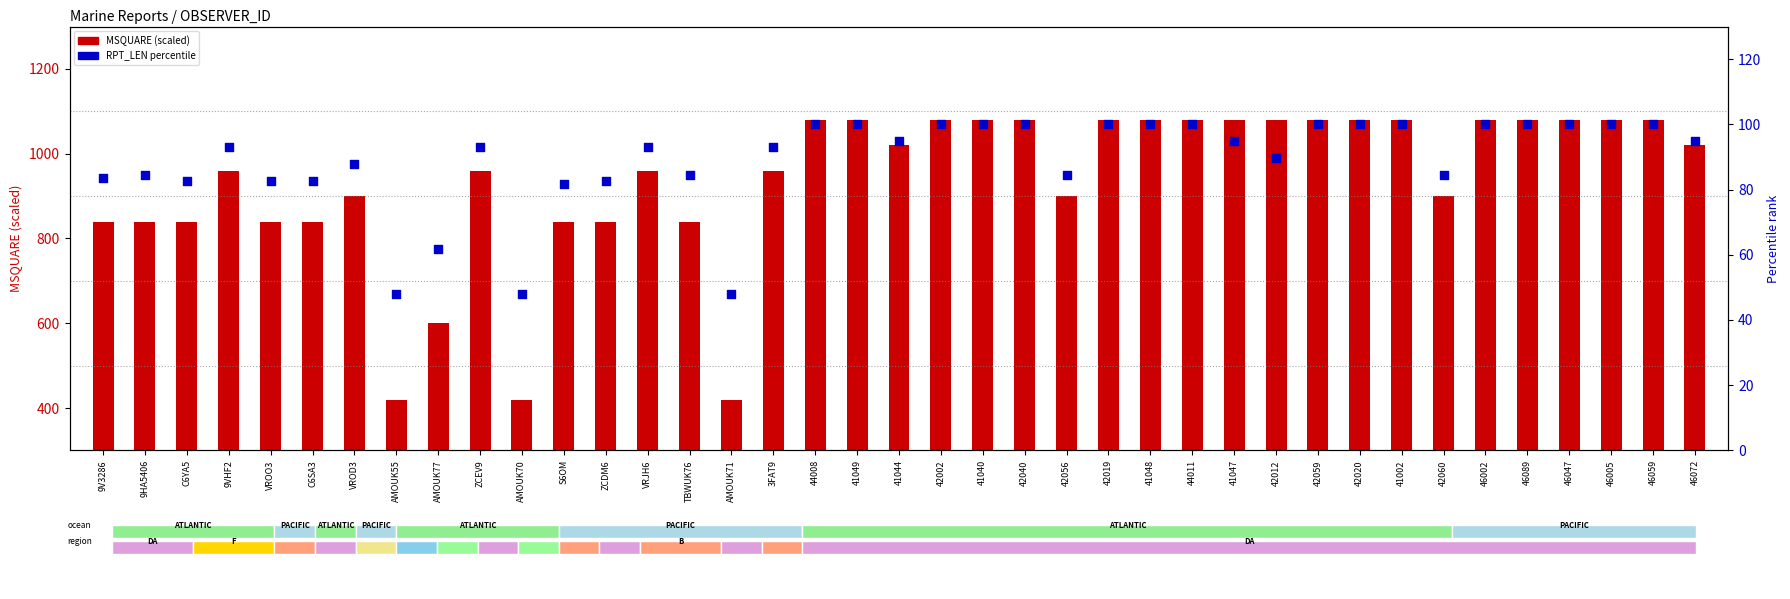

Which series has the largest total across all categories?

MSQUARE (scaled)